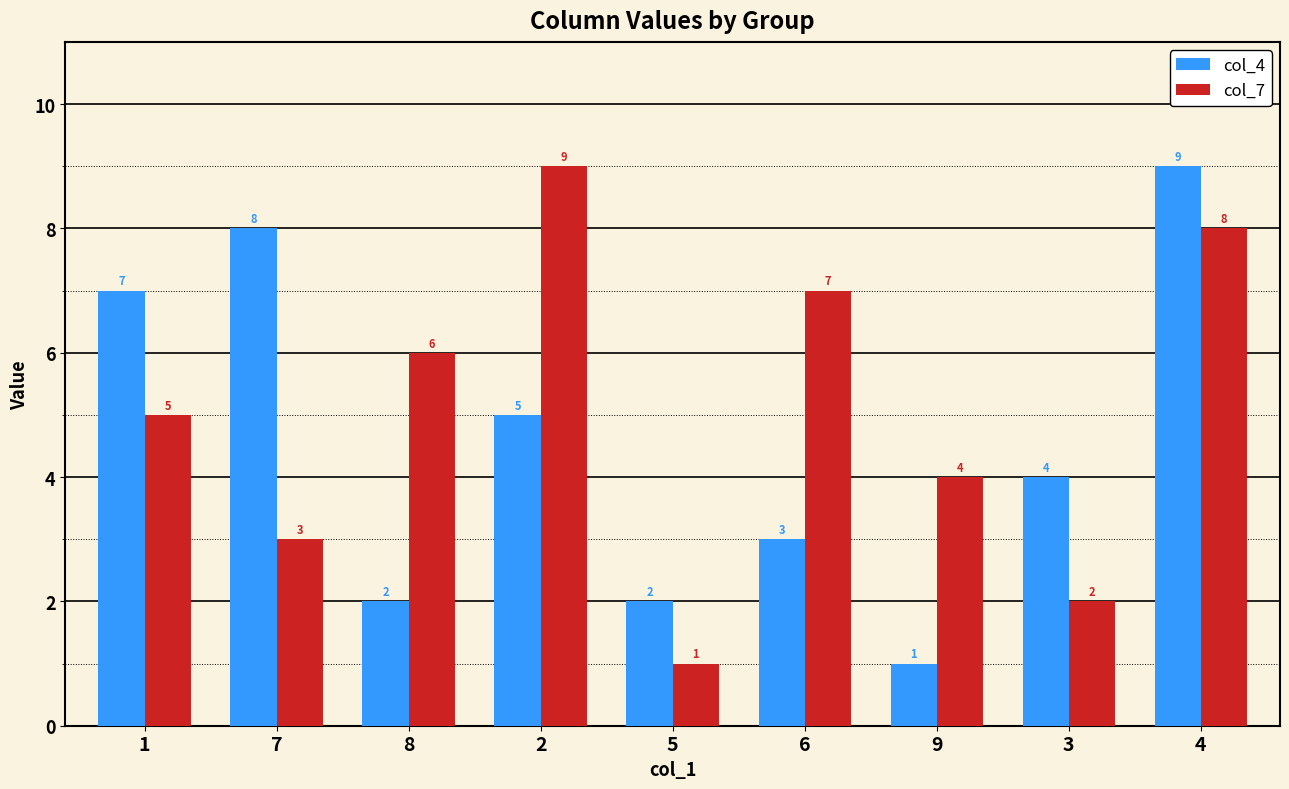

How many data points in col_7 are less than 5?

4